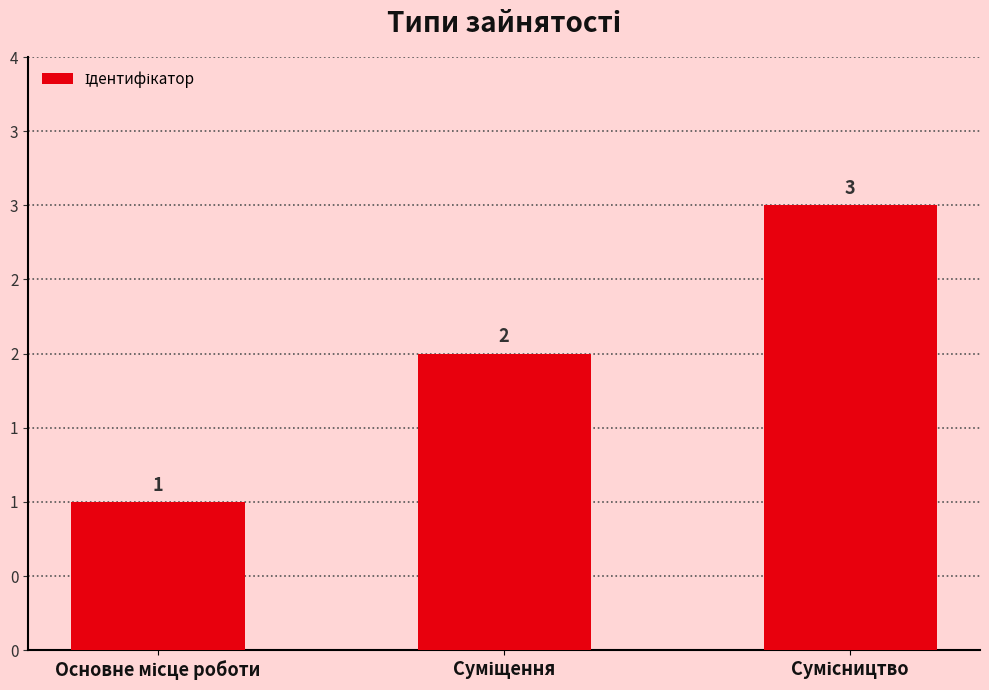

What is the average value?

2